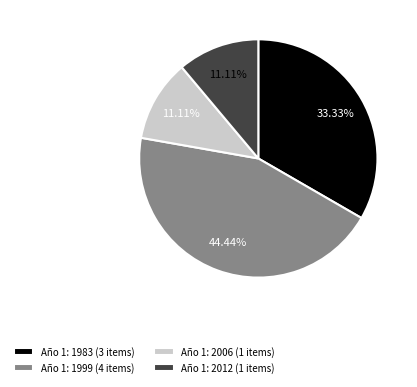

Count the number of slices in the pie.

4